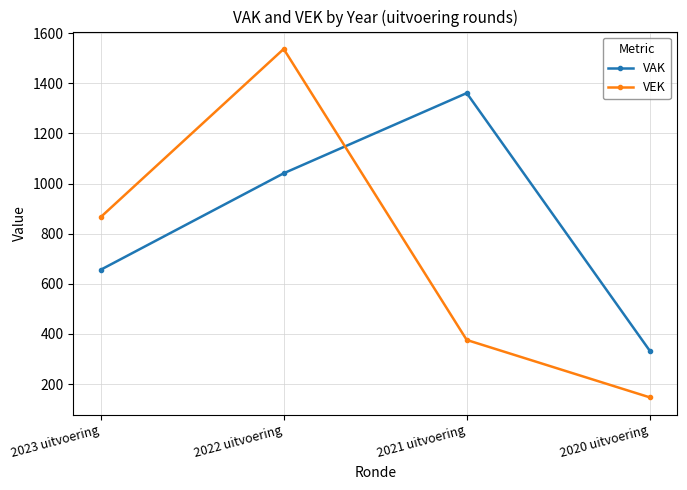

How many data points in VEK are less than 866?

2